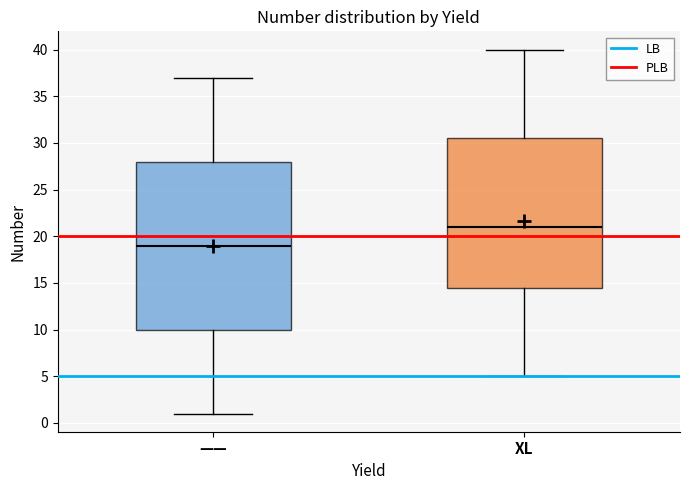

Reading left to right, read every box against the y-axis: the position of its median line, the range the box covers, and the ends of its whiskers. The values are not printed on the chart, so give them approximately, as read against the axis.

——: median 19.0, box 10.0 to 28.0, whiskers 1.0 to 37.0
XL: median 21.0, box 14.5 to 30.5, whiskers 5.0 to 40.0